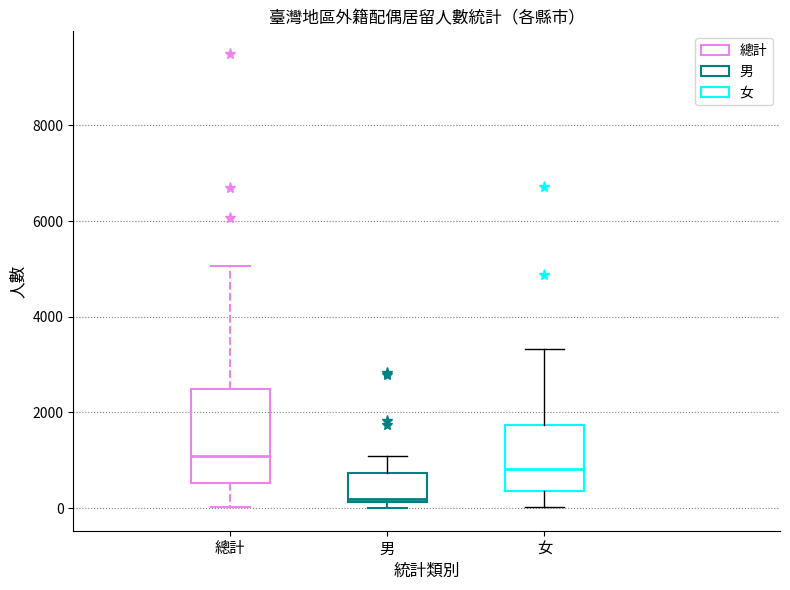

Where is the upper edge of the box for 男 on the y-axis? The values are not printed on the chart, so give them approximately, as read against the axis.

800